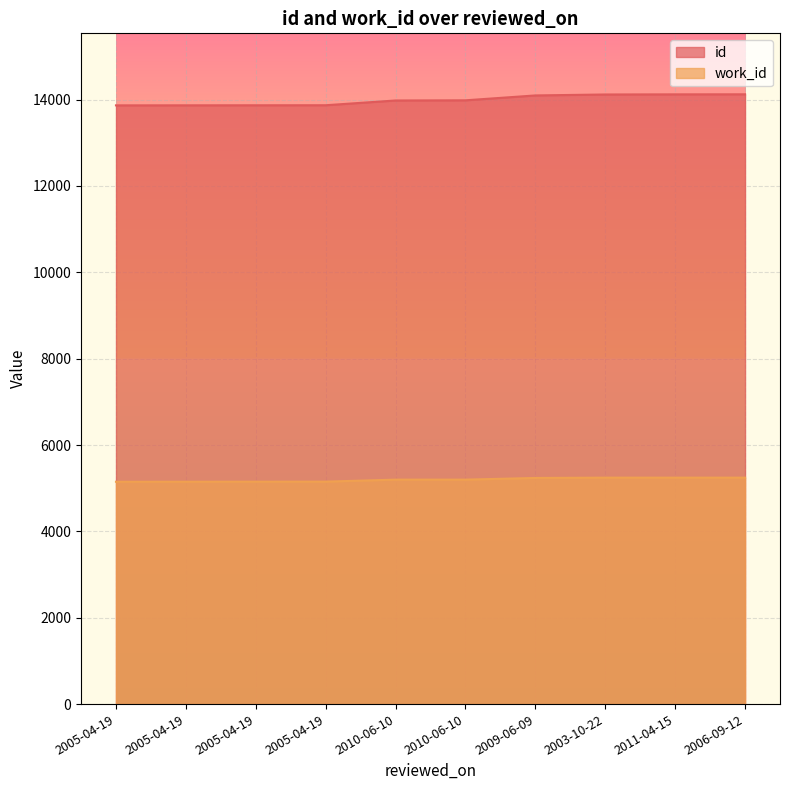

Between 2005-04-19 and 2005-04-19, which series saw the biggest shift?

id